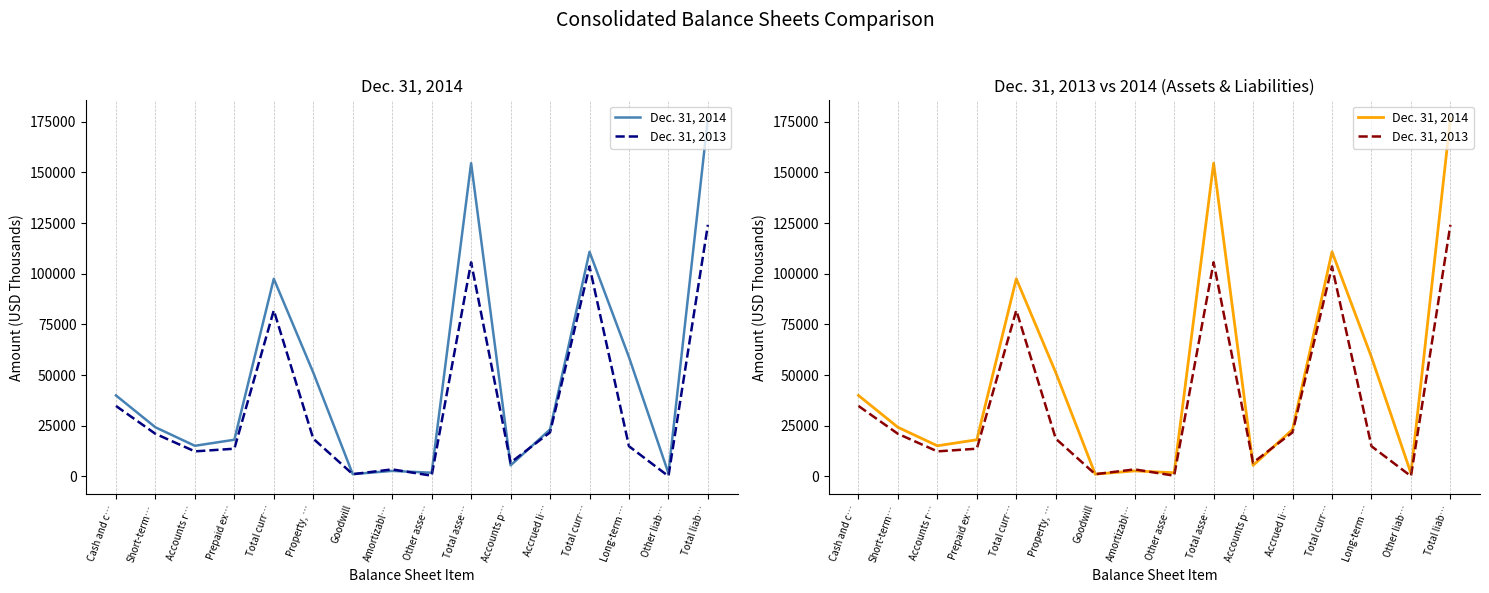

Rank the categories by Dec. 31, 2013 value from lowest to highest.

Other liab…, Other asse…, Goodwill, Amortizabl…, Accounts p…, Accounts r…, Prepaid ex…, Long-term …, Property, …, Short-term…, Accrued li…, Cash and c…, Total curr…, Total curr…, Total asse…, Total liab…